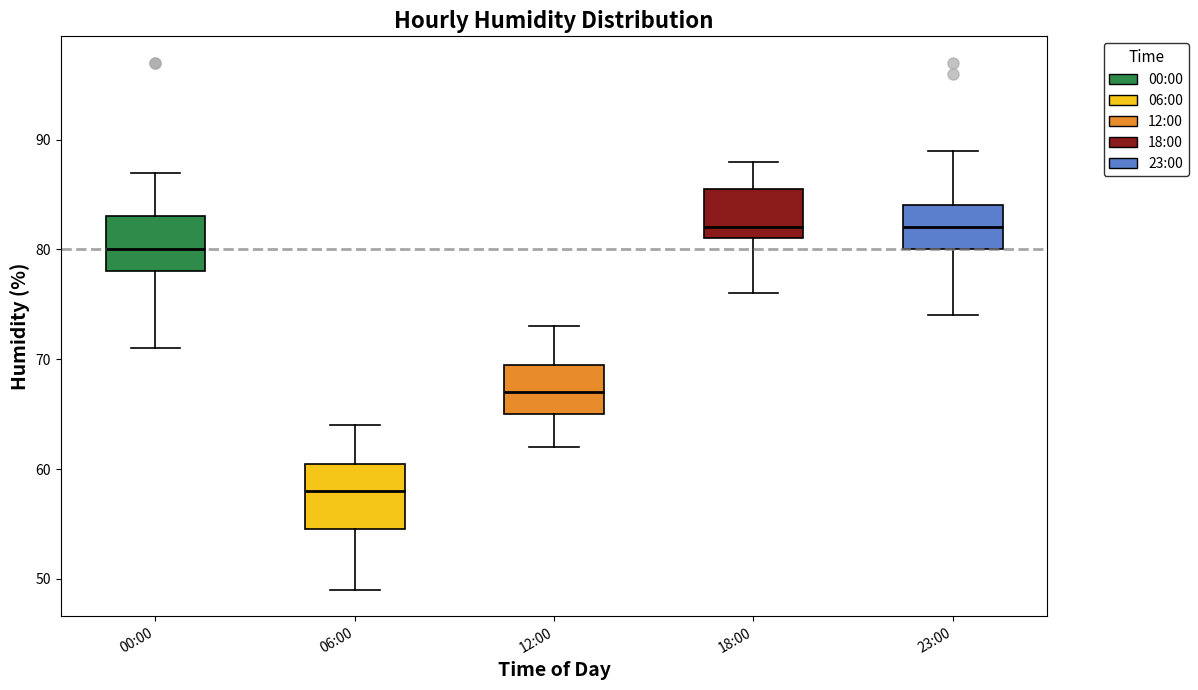

Comparing the boxes themselves (not the whiskers), which one is the tallest?

06:00